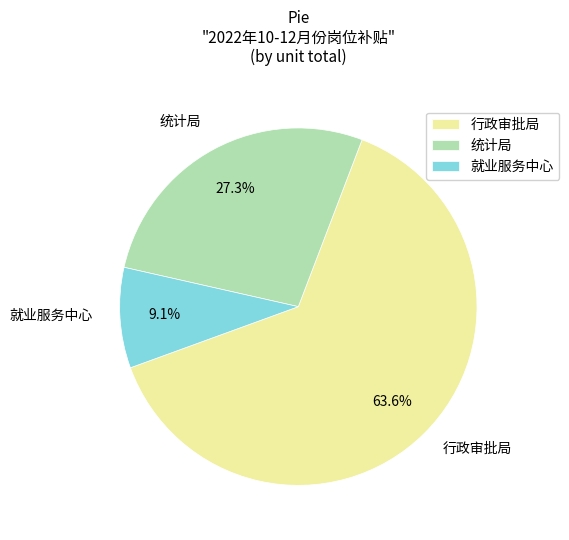

To the nearest percent, what is the average slice percentage?

33%